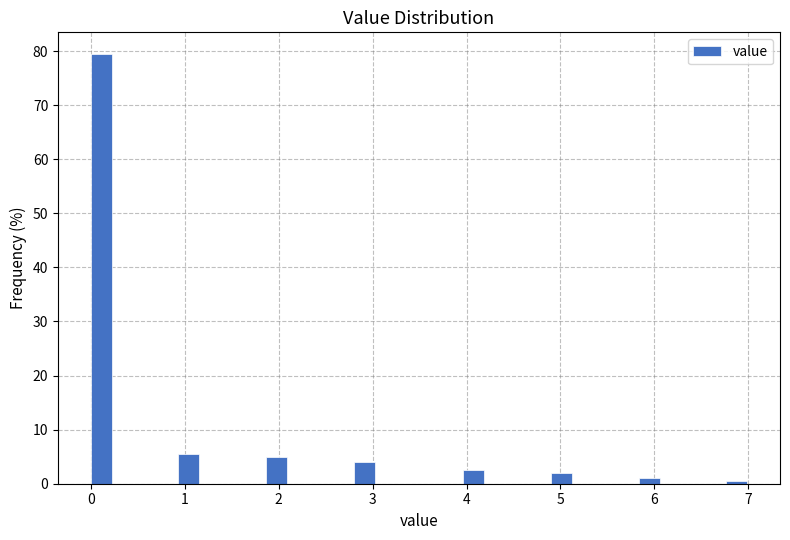

Read against the x-axis, roughly where is the centre of the tallest bar?

0.1